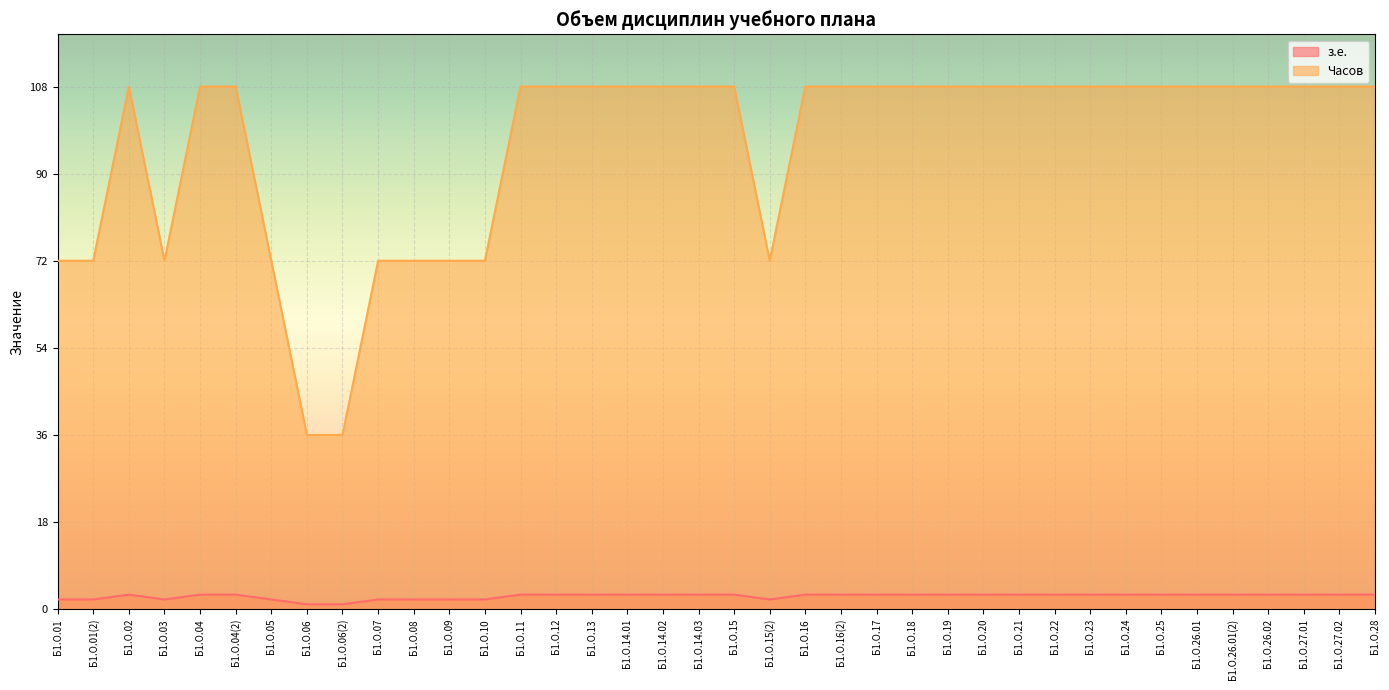

How many interior local valleys does the з.е. series have?

2